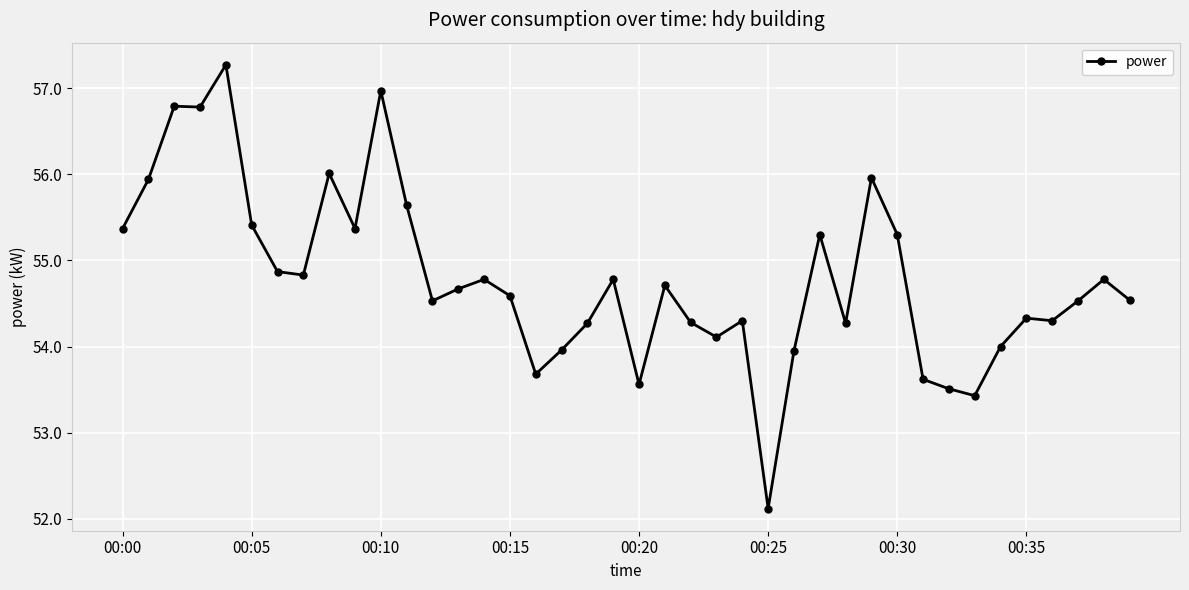

What is the value of the 3rd point from the left?

56.8